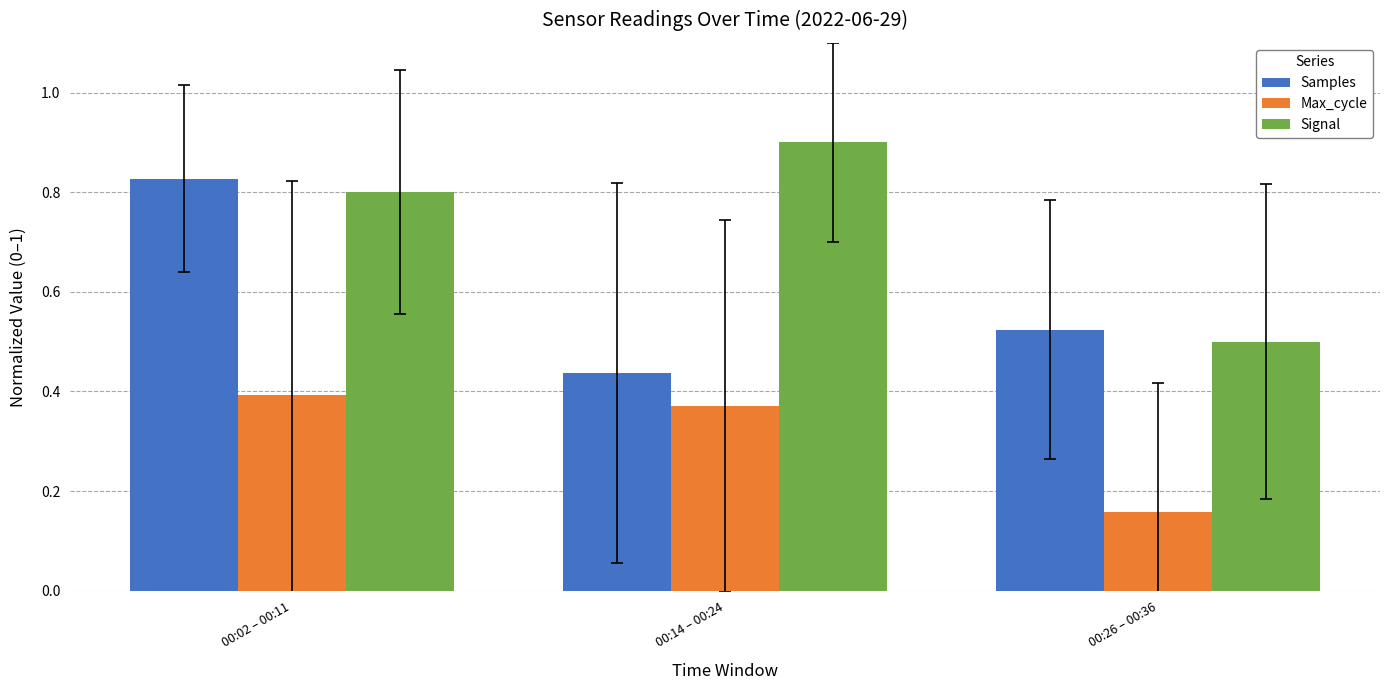

Which category has the highest value in the Samples series?

00:02 – 00:11